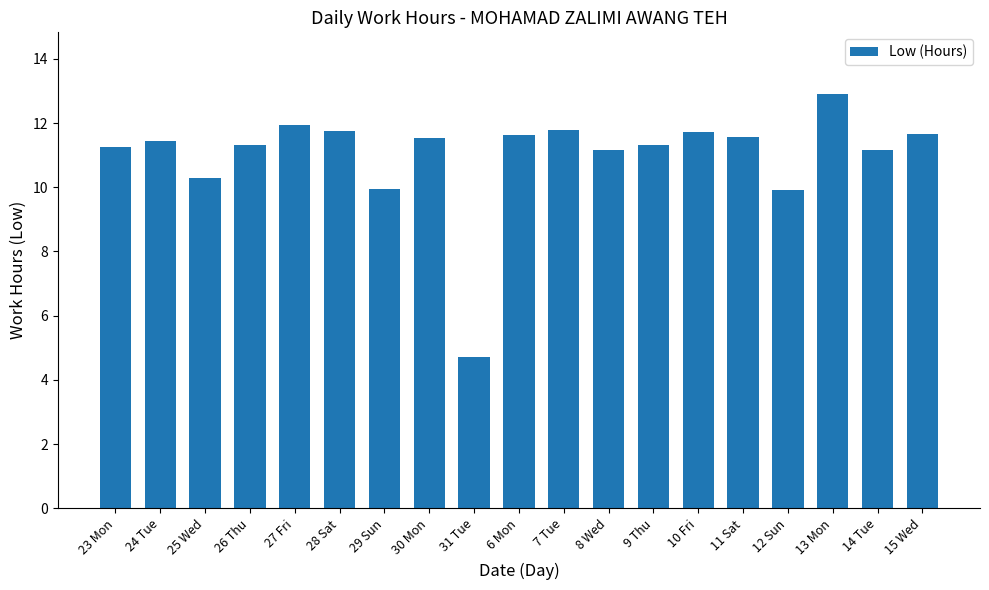

What is the sum of the values at 14 Tue and 23 Mon?

22.4